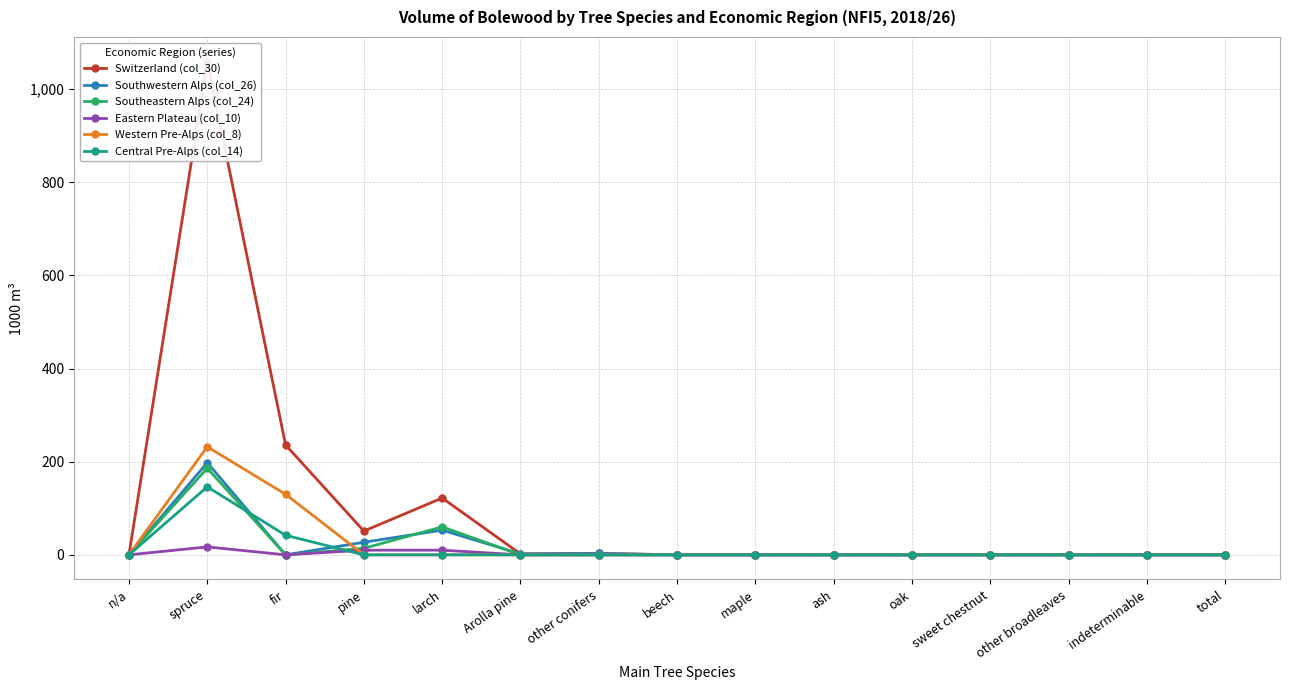

Is this an area chart (filled region under the line)?

No